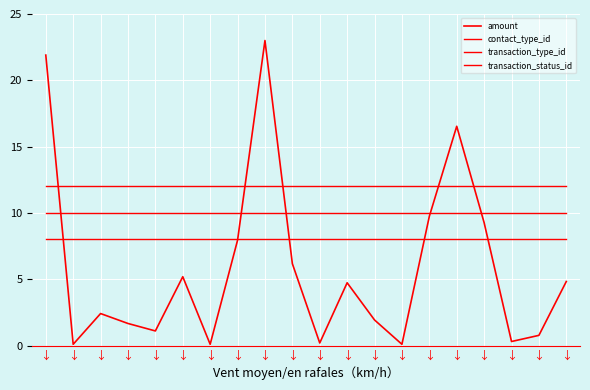

True or false: contact_type_id and transaction_type_id cross at least once.

False